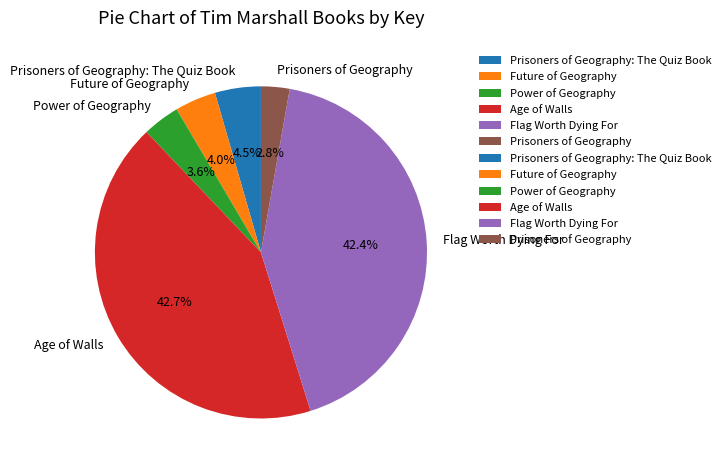

To the nearest percent, what is the average slice percentage?

17%